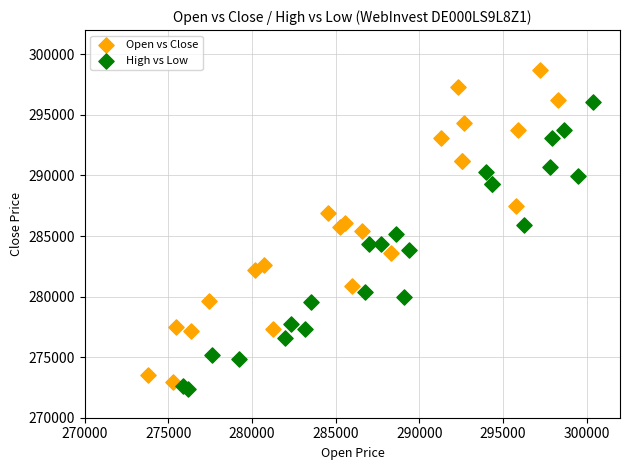

Which series has the widest spread of Y values?

Open vs Close